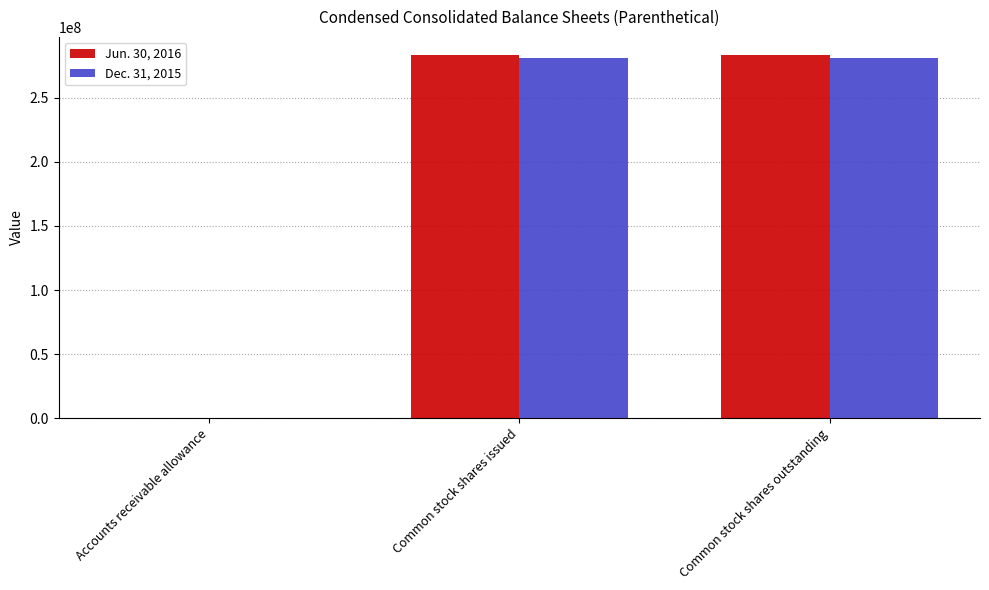

Count the Jun. 30, 2016 values in the range 383 to 283418354.

3